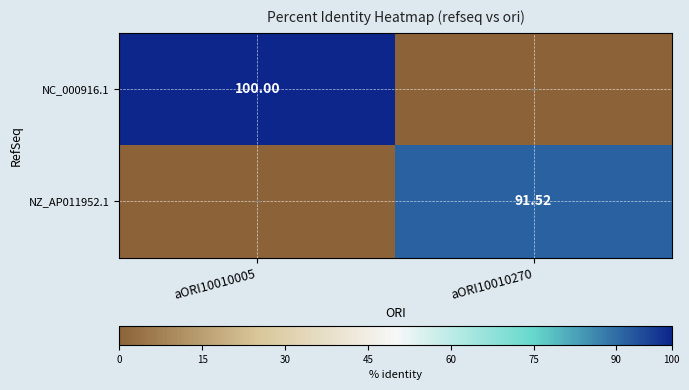

How many categories are shown in the chart?

2